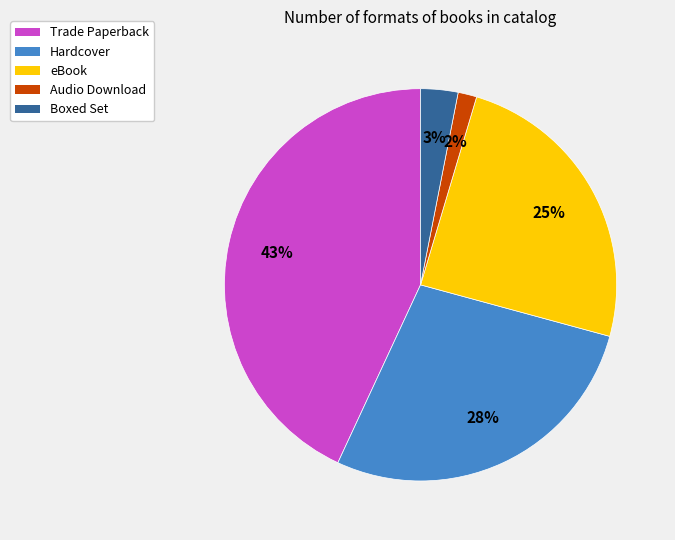

The Audio Download slice represents 15% of the pie. True or false?

False